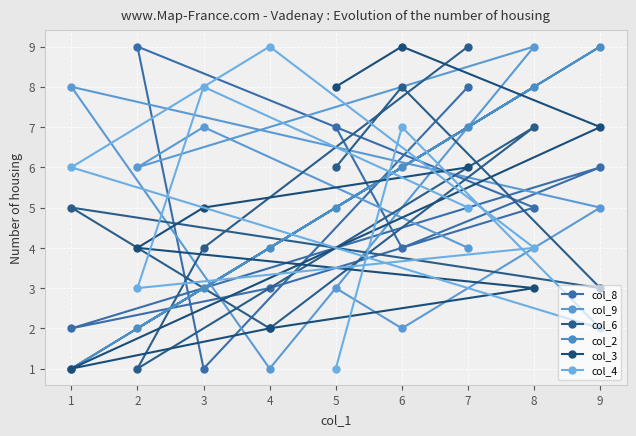

Count the number of data series in this chart.

6